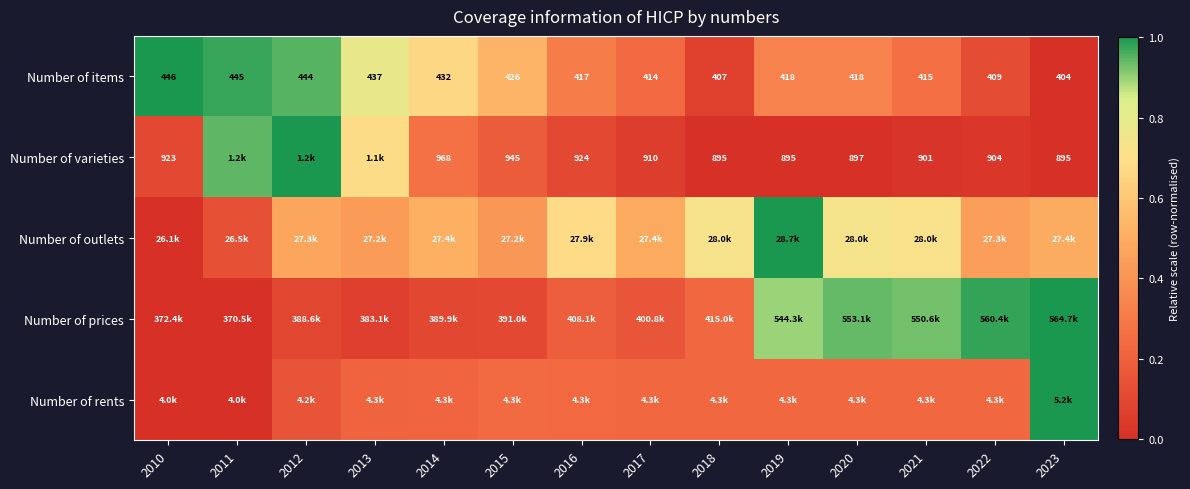

What is the difference between the highest and lowest values at 2018?

0.7